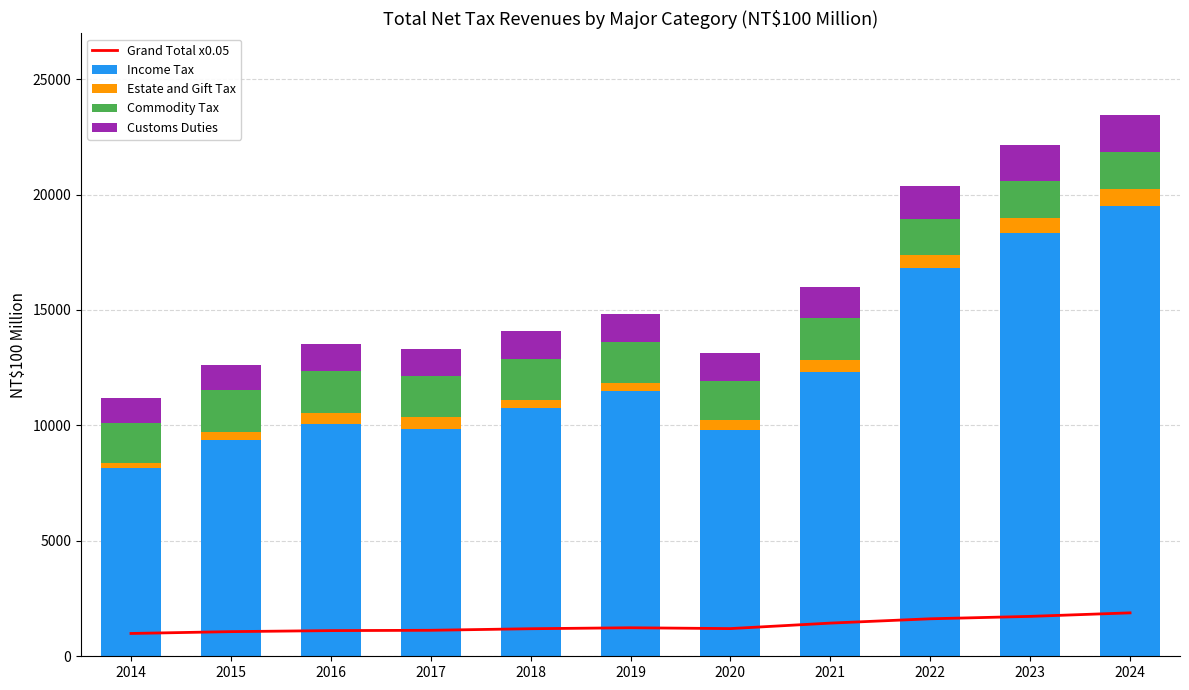

What is the sum of all Customs Duties values?

14018.0